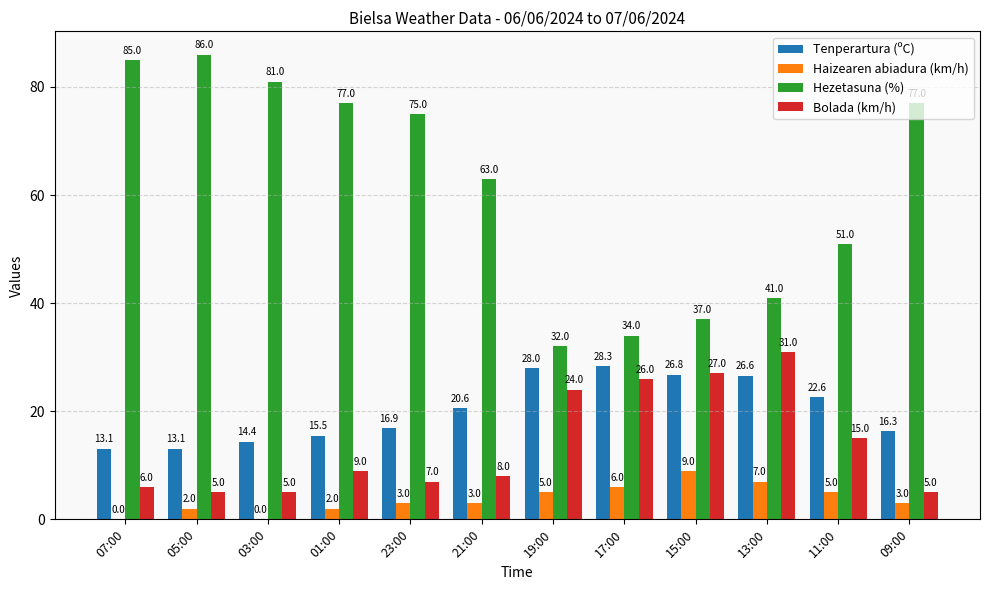

How many groups of bars are there?

12